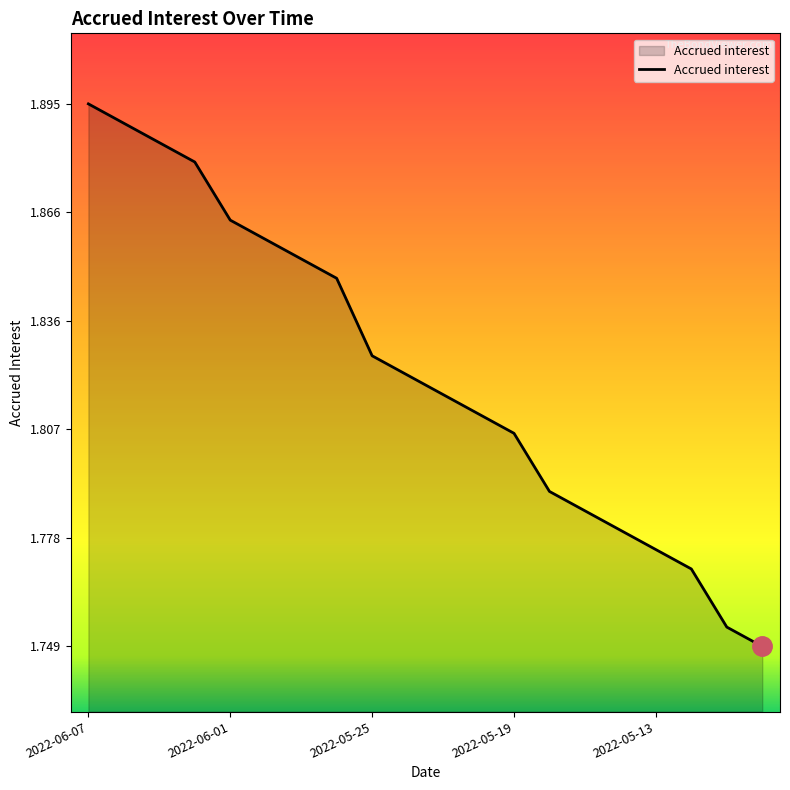

How many lines are shown in the chart?

1